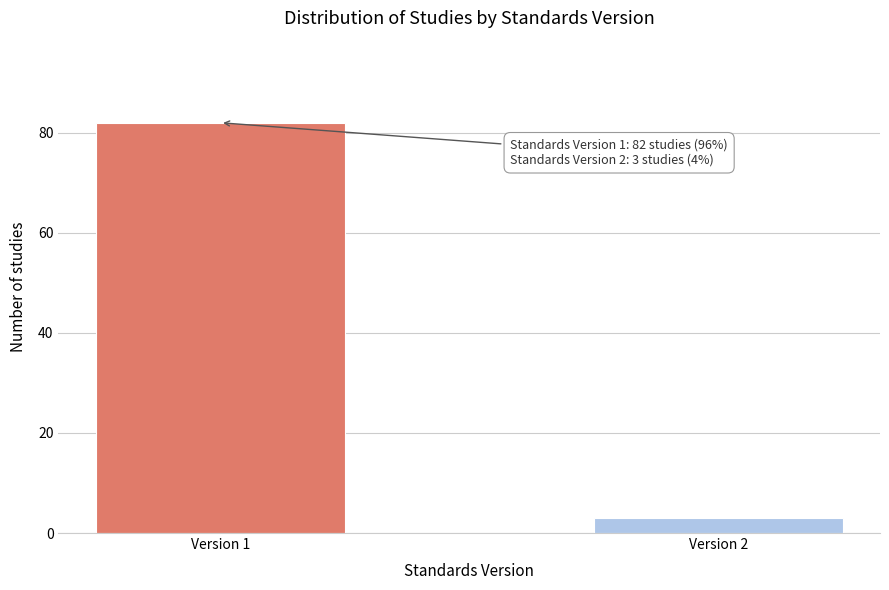

Reading left to right, transcribe all the data shown in this chart.

Version 1=82	Version 2=3